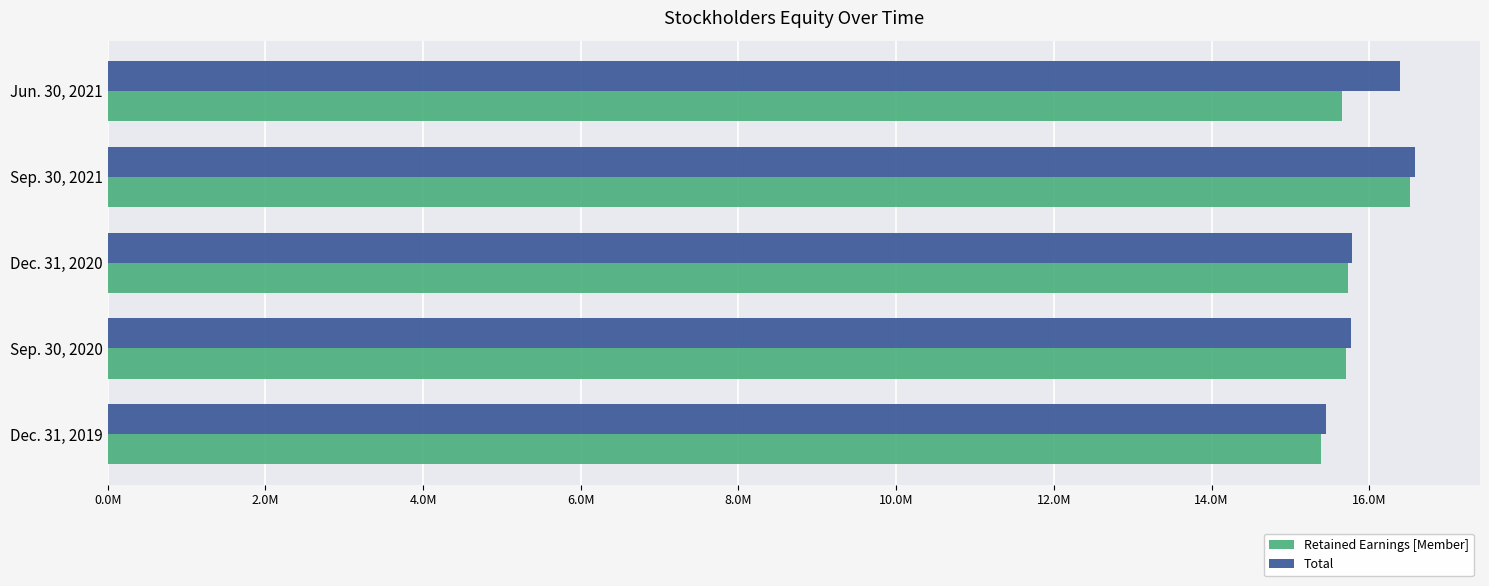

What is the difference between the maximum and minimum values in the Total series?

1129047